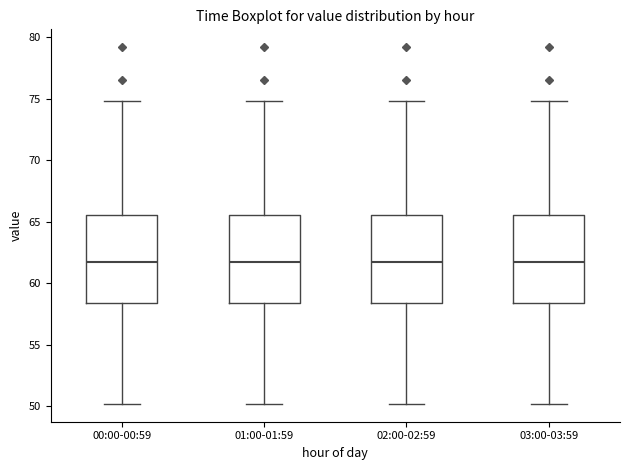

Reading left to right, transcribe this box plot: for each box, give where its median line is, the range the box spans, and where its two whiskers end, as read against the y-axis. The values are not printed on the chart, so give them approximately, as read against the axis.

00:00-00:59: median 61.5, box 58.5 to 65.5, whiskers 50.0 to 75.0
01:00-01:59: median 61.5, box 58.5 to 65.5, whiskers 50.0 to 75.0
02:00-02:59: median 61.5, box 58.5 to 65.5, whiskers 50.0 to 75.0
03:00-03:59: median 61.5, box 58.5 to 65.5, whiskers 50.0 to 75.0